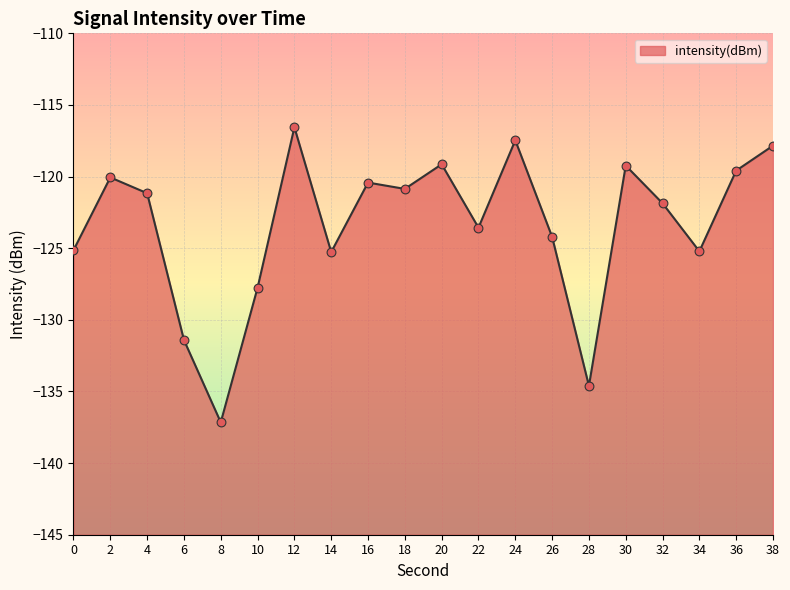

What is the change in value from 6 to 28?

-3.2